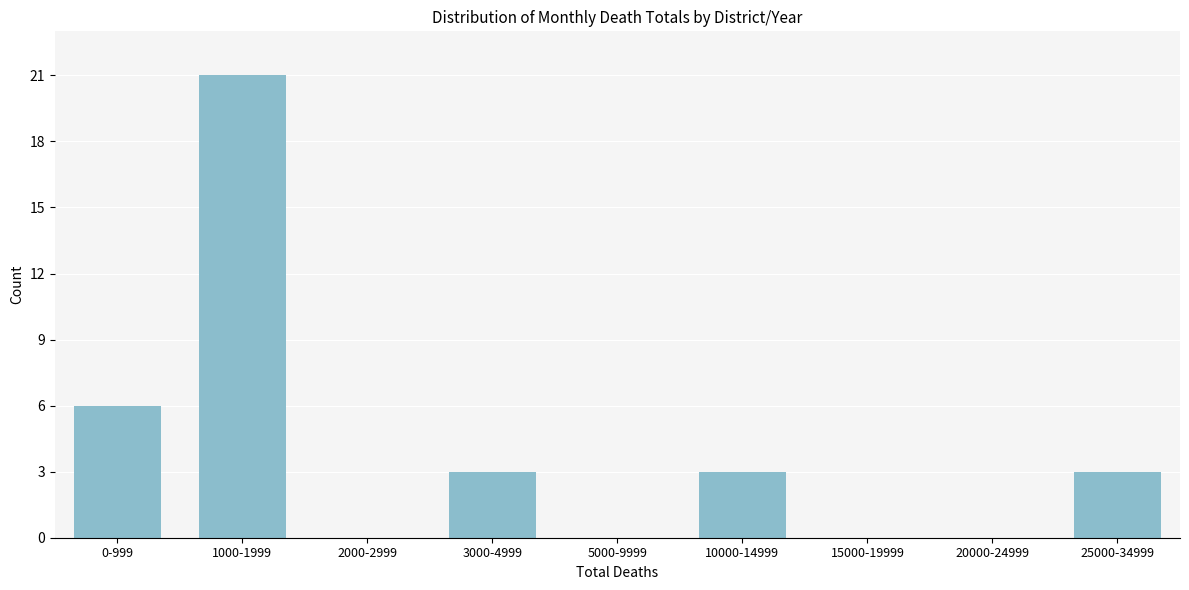

Reading right to left, extract all data points from this chart.

25000-34999=3	20000-24999=0	15000-19999=0	10000-14999=3	5000-9999=0	3000-4999=3	2000-2999=0	1000-1999=21	0-999=6